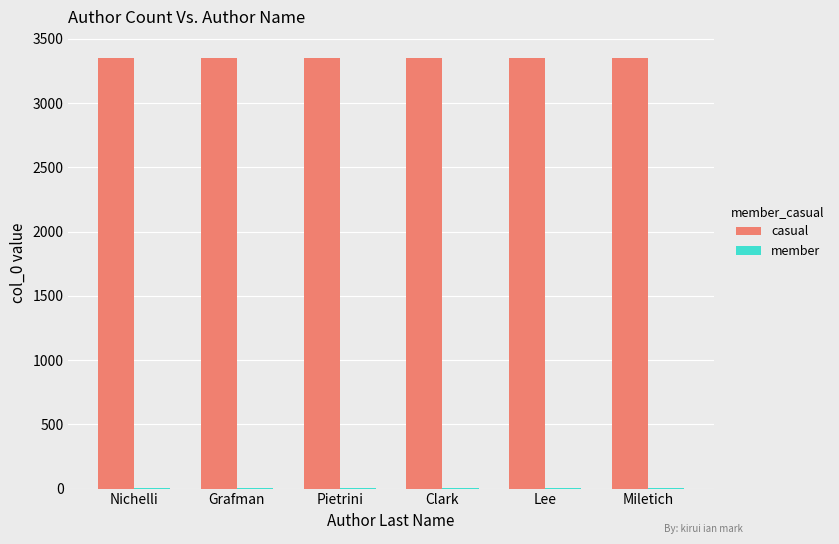

What is the sum of all casual values?

20088